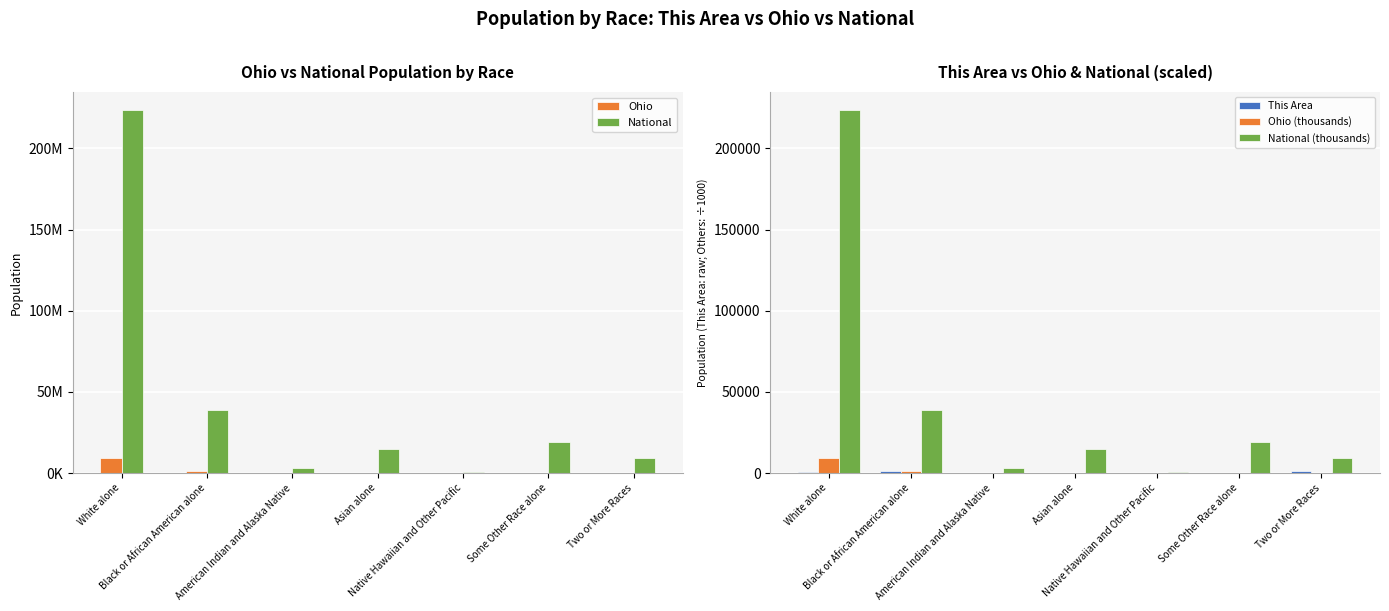

What is the label of the 6th bar from the right?

Black or African American alone